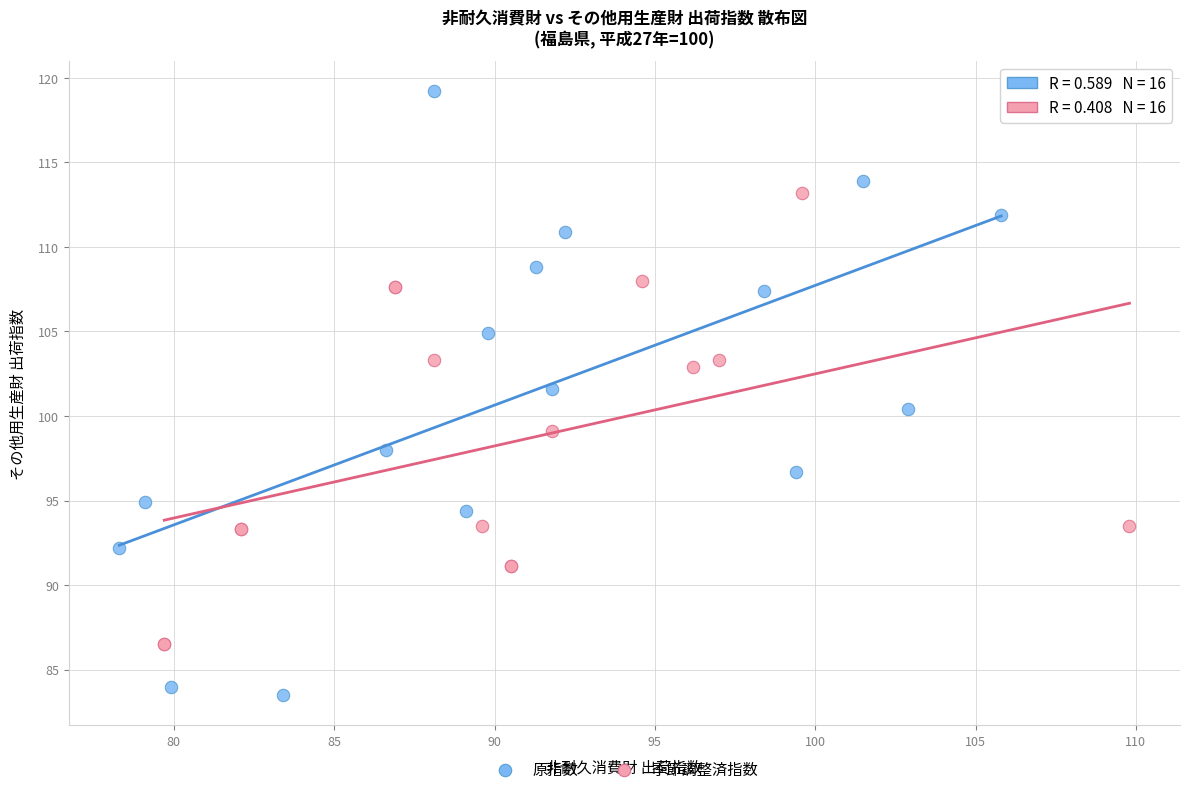

What are all the series names shown in the legend?

原指数, 季節調整済指数